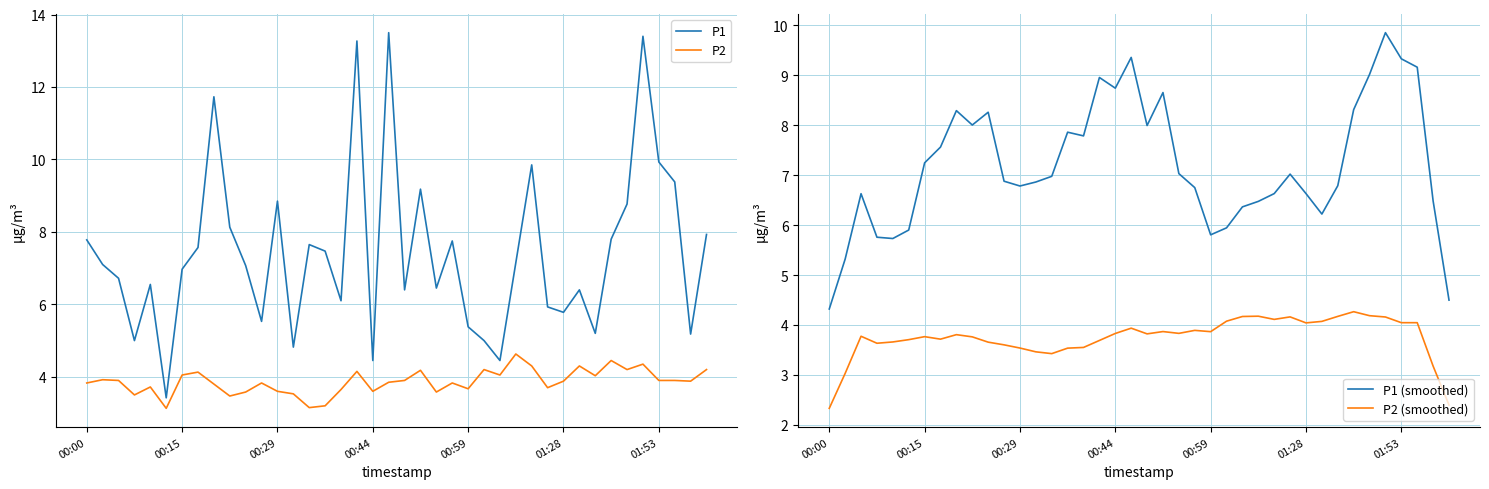

What is the difference between the maximum and minimum values in the P2 (smoothed) series?

1.9